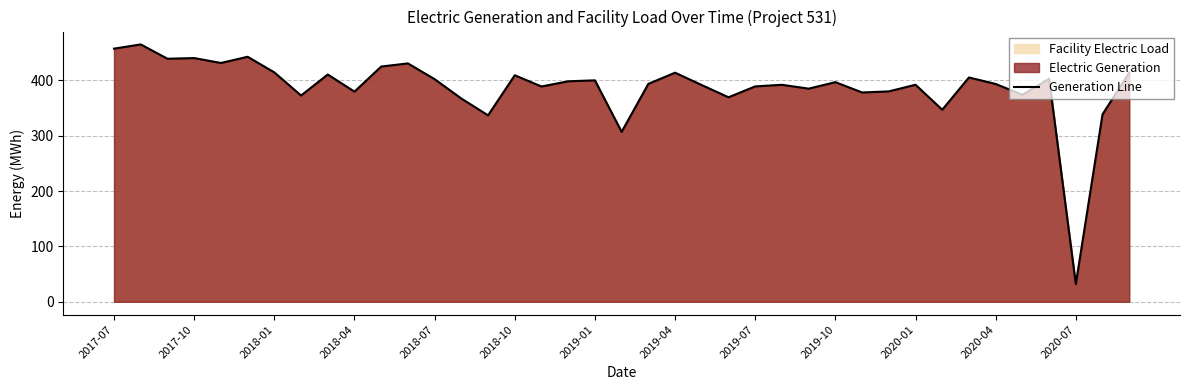

At which label does the data first exceed 393?

2017-07